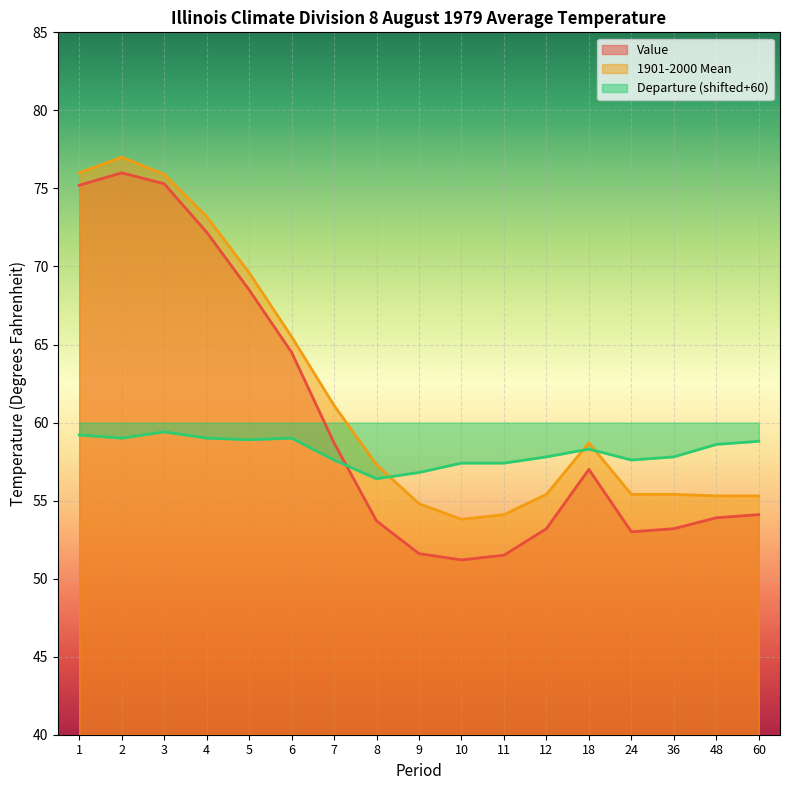

What is the sum of the Value values at 4 and 1?

147.4